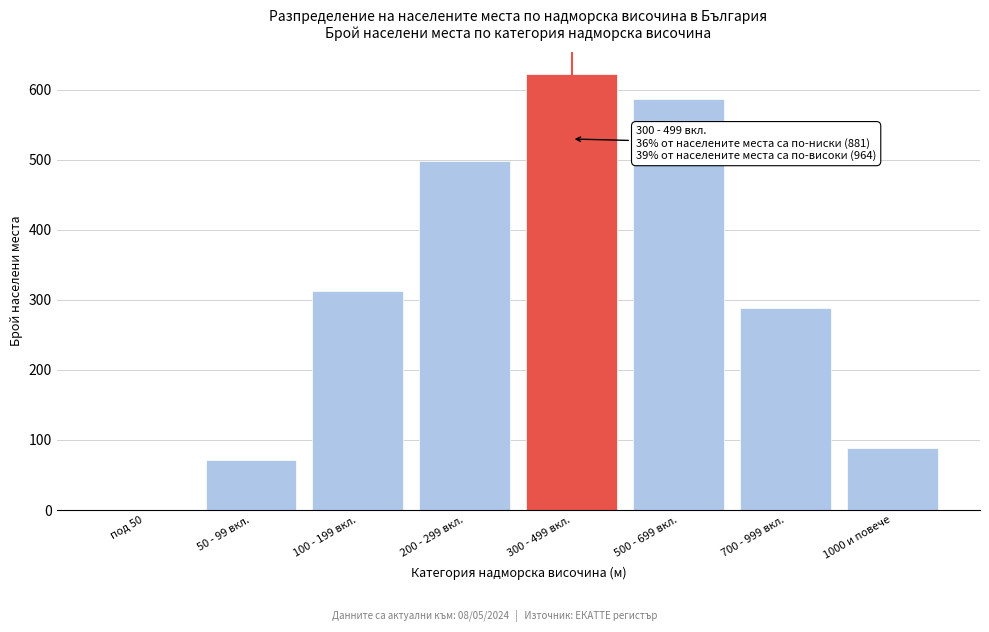

Reading left to right, what are all the values shown in this chart?

под 50=0	50 - 99 вкл.=71	100 - 199 вкл.=312	200 - 299 вкл.=498	300 - 499 вкл.=623	500 - 699 вкл.=587	700 - 999 вкл.=289	1000 и повече=88